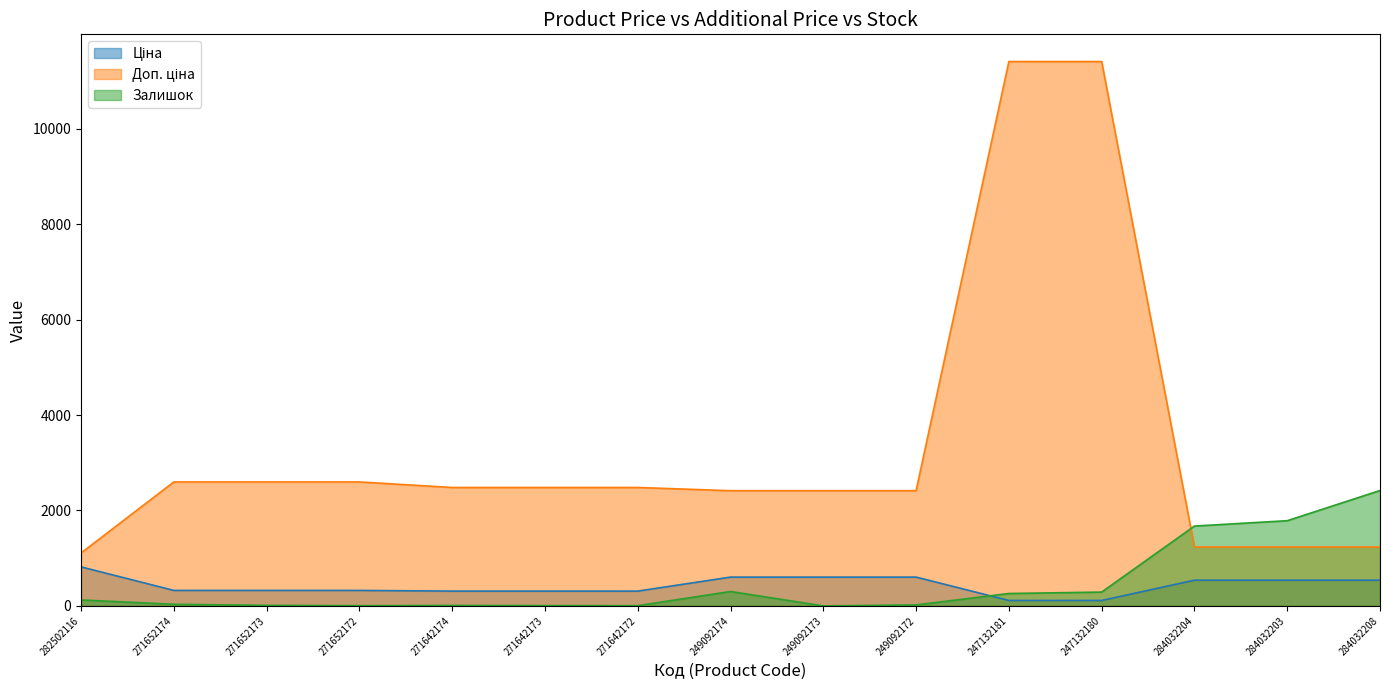

True or false: Доп. ціна has a value of 2598.3 at 271652172.

True